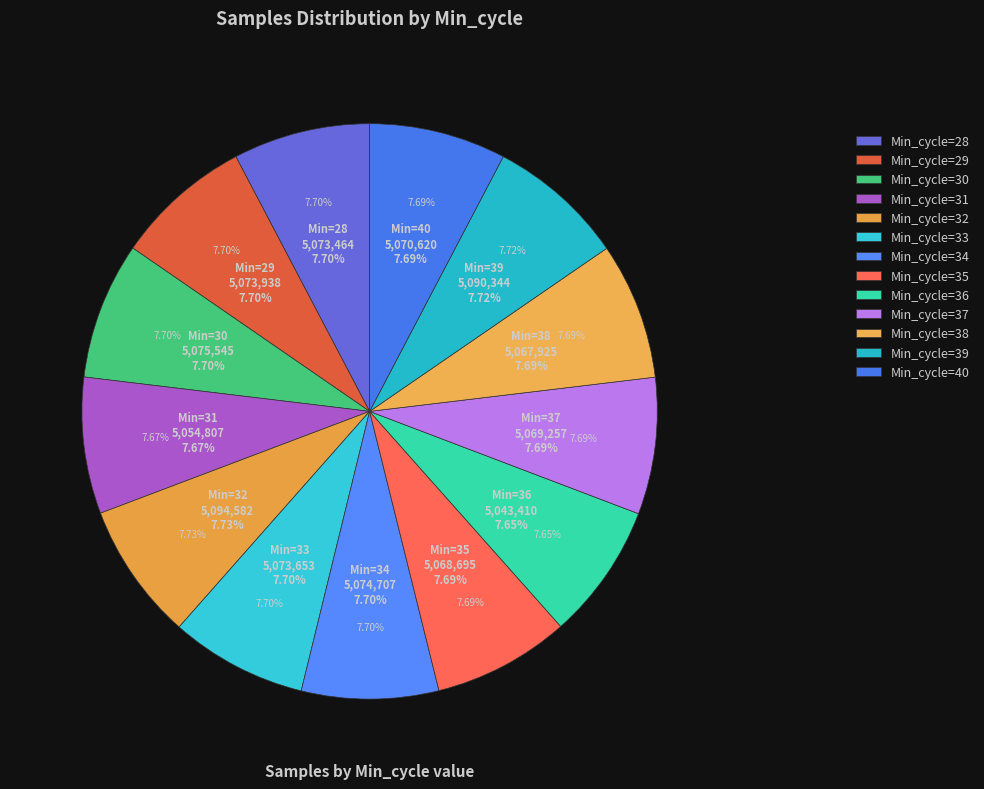

Rank the categories by value from highest to lowest.

32, 39, 30, 34, 29, 33, 28, 40, 37, 35, 38, 31, 36